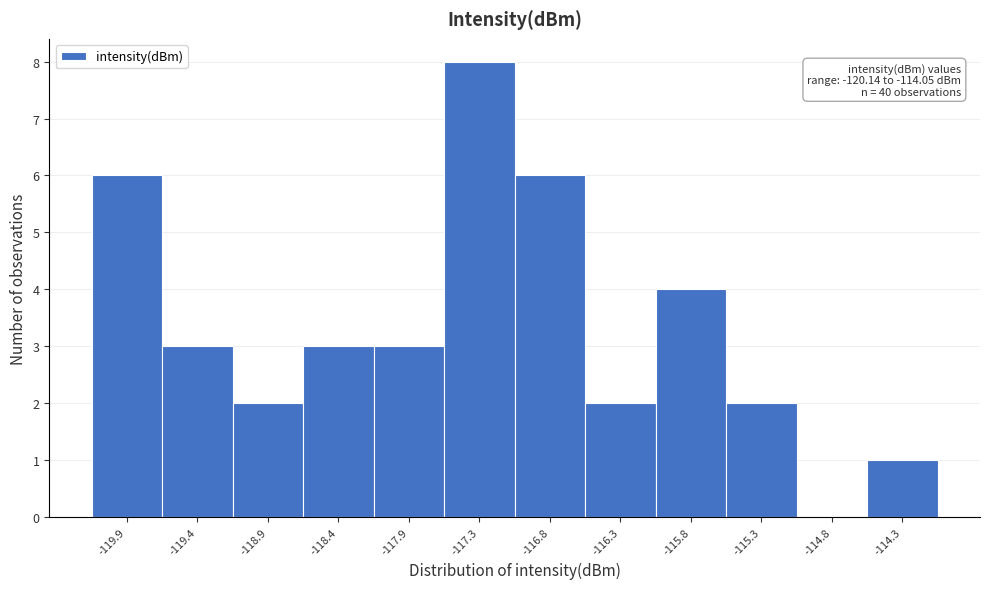

Over which range of the x-axis is the bar tallest?

-117.6 to -117.1